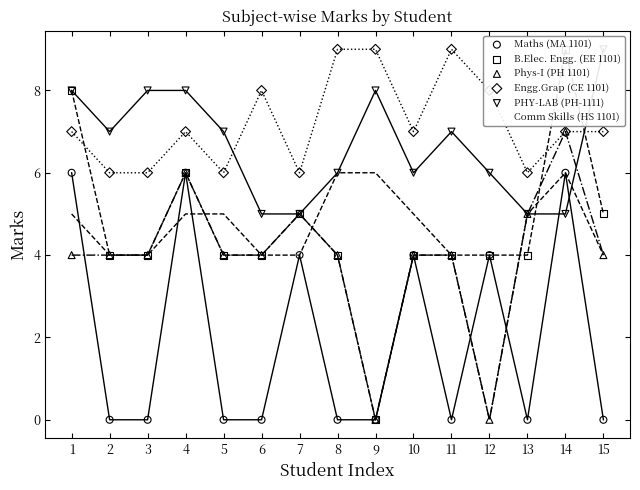

At which category is the sum across all series the highest?

14